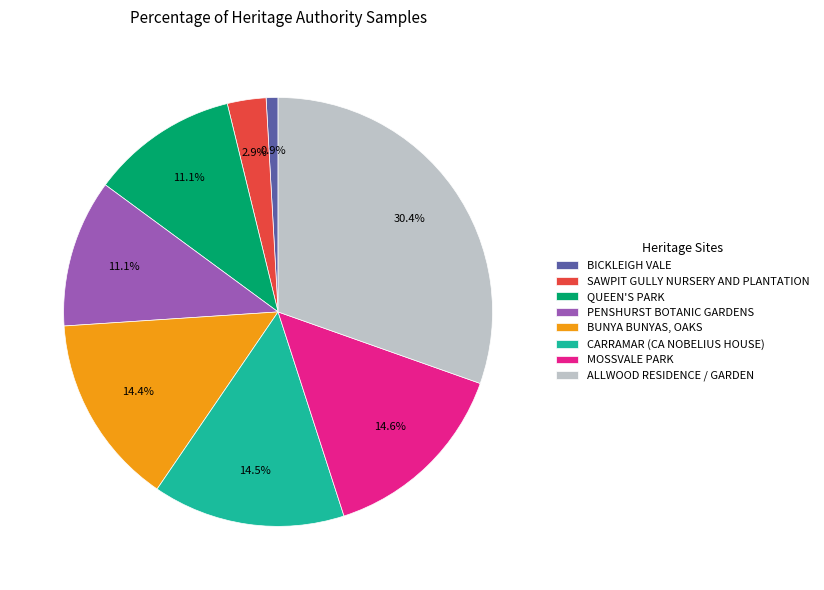

How many segments does this pie chart have?

8